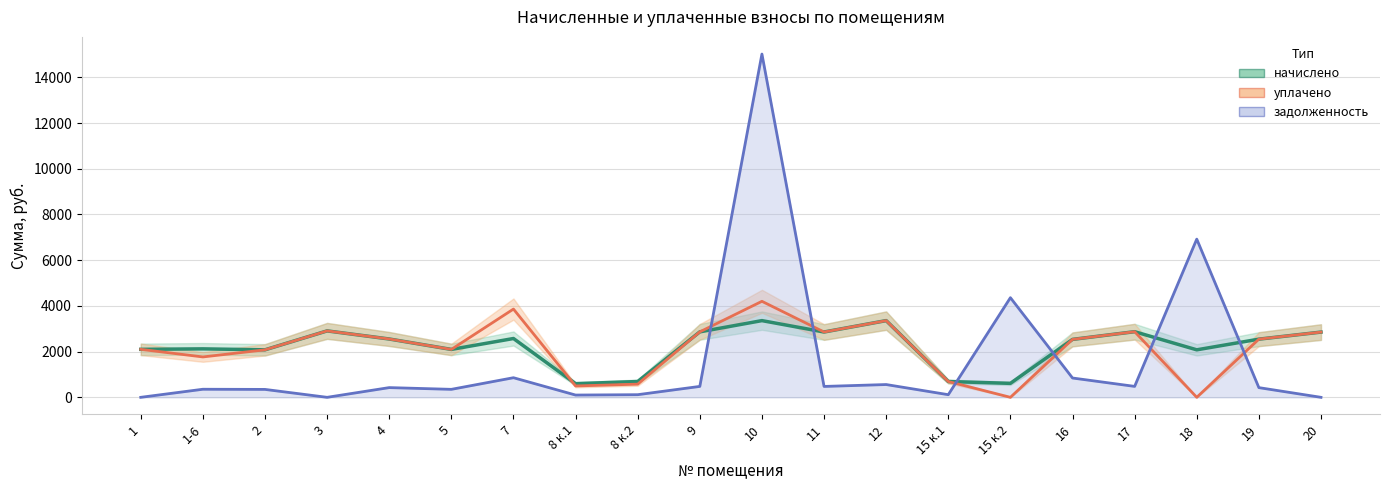

What is the difference between the maximum and minimum values in the начислено series?

2758.9